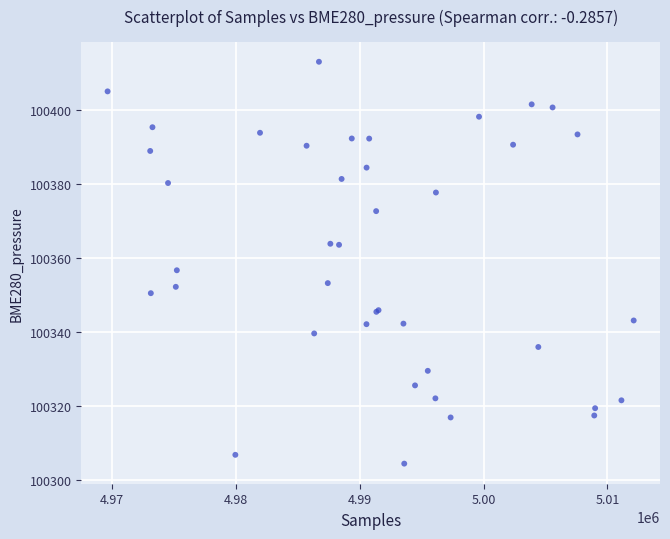

What Y value in the scatter plot is closest to 100358?

100356.8